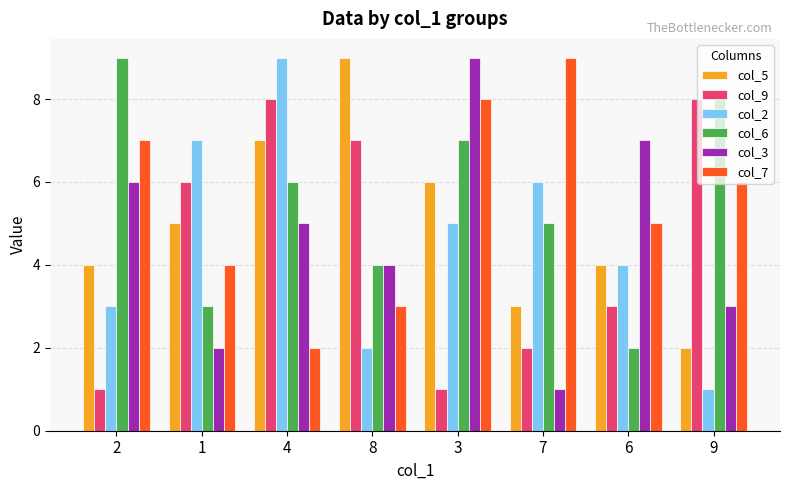

How many values in the col_9 series are below 6?

4